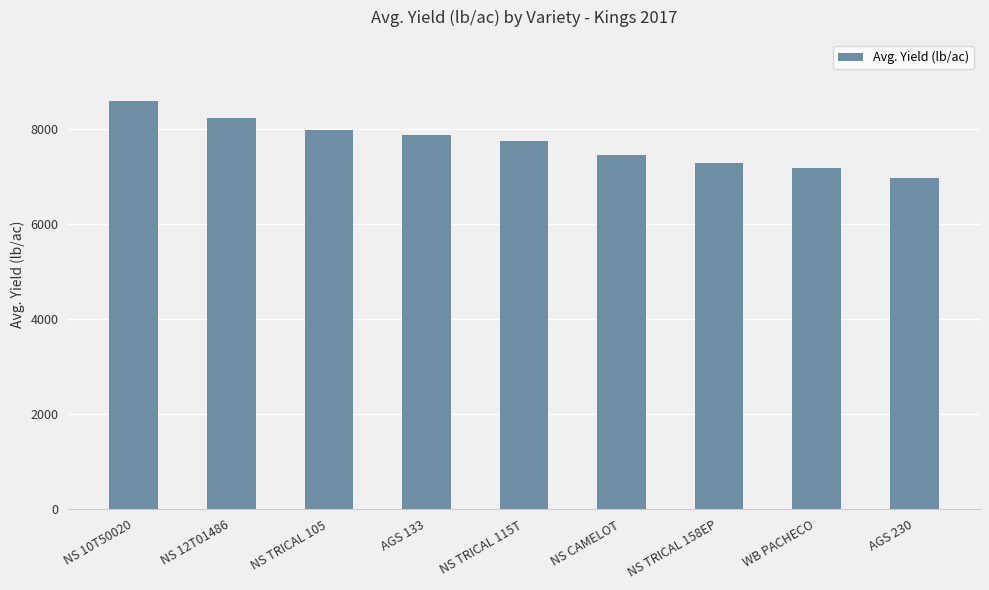

How many categories are shown in the chart?

9